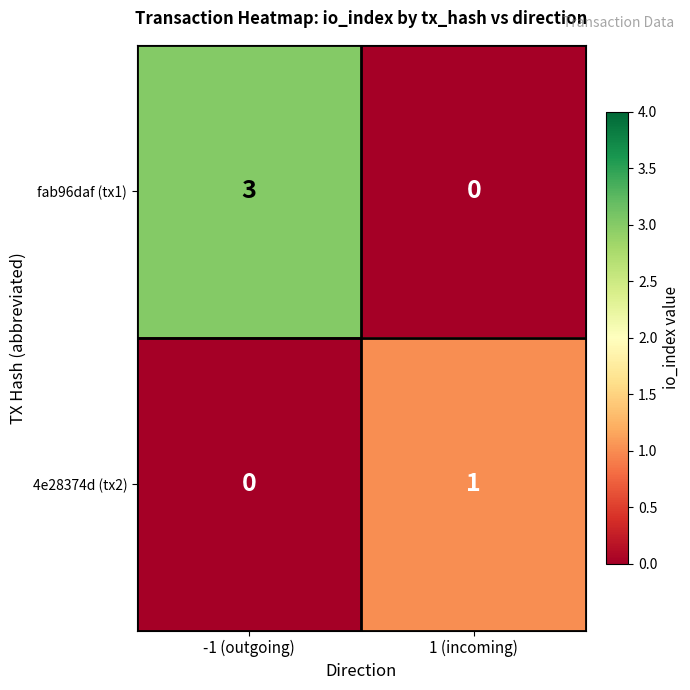

Rank the series by their maximum value, from lowest to highest.

4e28374d (tx2), fab96daf (tx1)